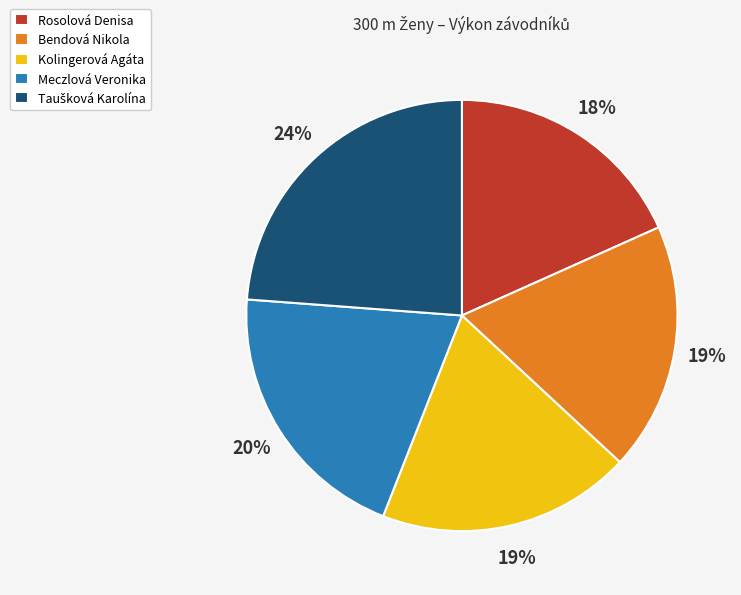

How many slices are in this pie chart?

5